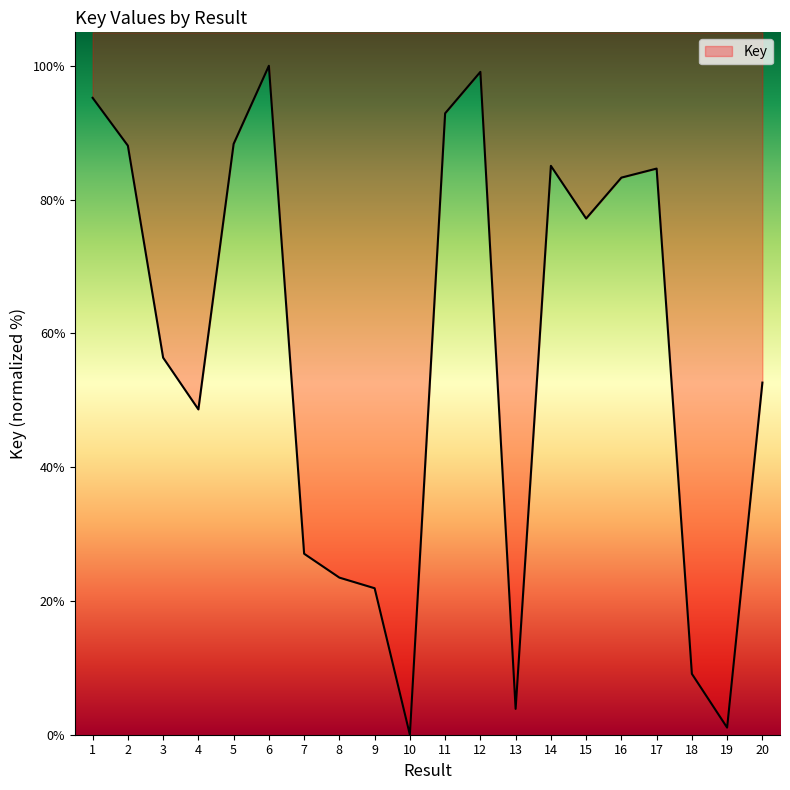

What is the average value?

56.9